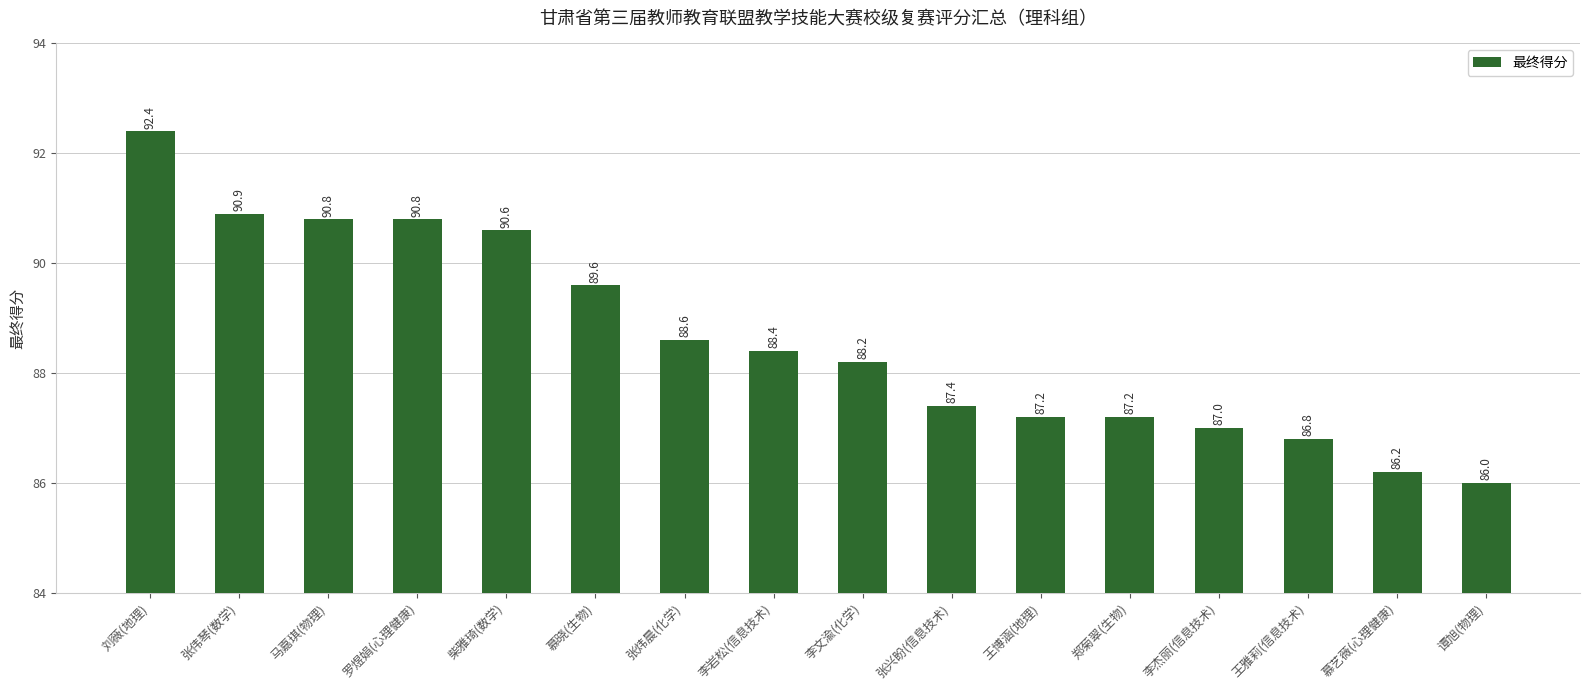

What is the difference between the values at 张伟琴(数学) and 慕晓(生物)?

1.3